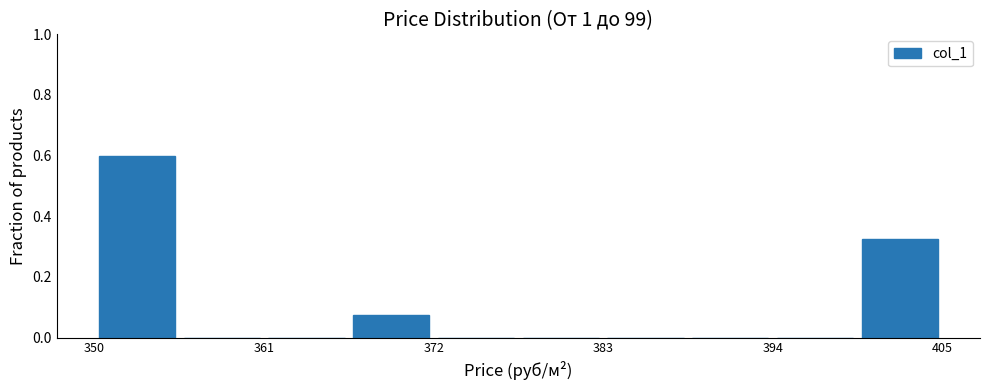

Read against the x-axis, roughly where is the centre of the tallest bar?

352